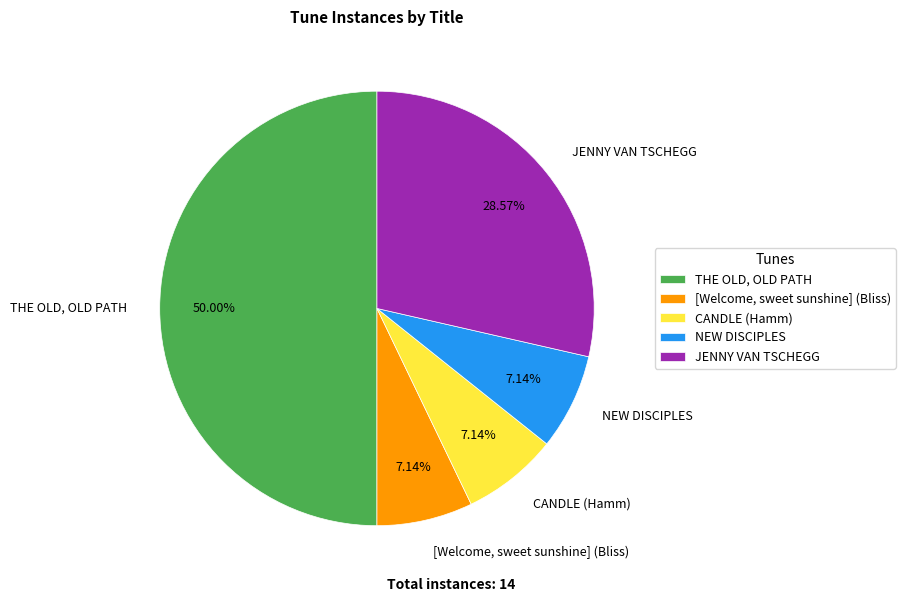

Does CANDLE (Hamm) account for over 50% of the chart?

No